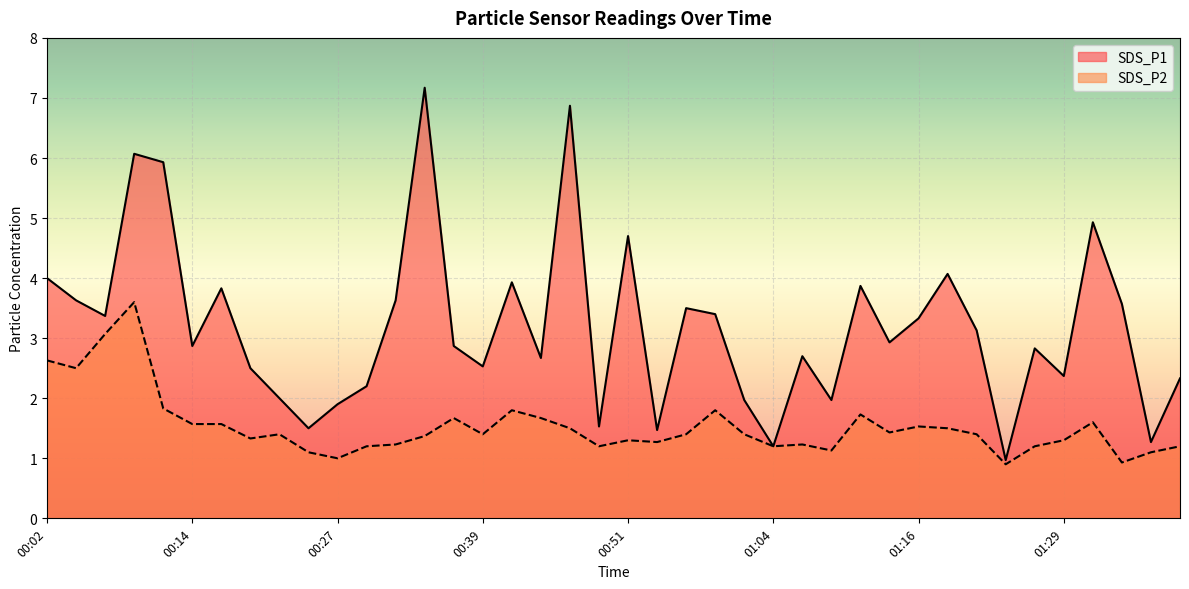

How many values in the SDS_P2 series are below 1?

2